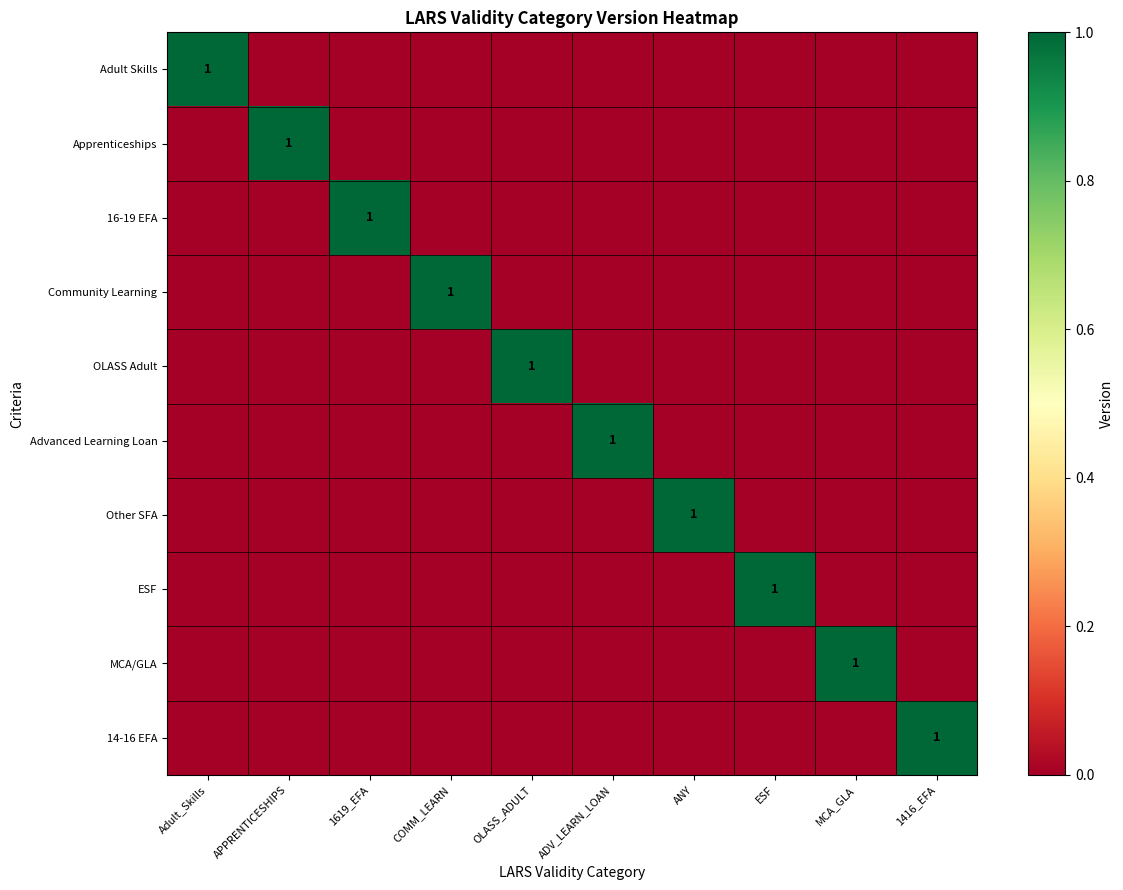

The value of OLASS Adult at OLASS_ADULT is 0. True or false?

False